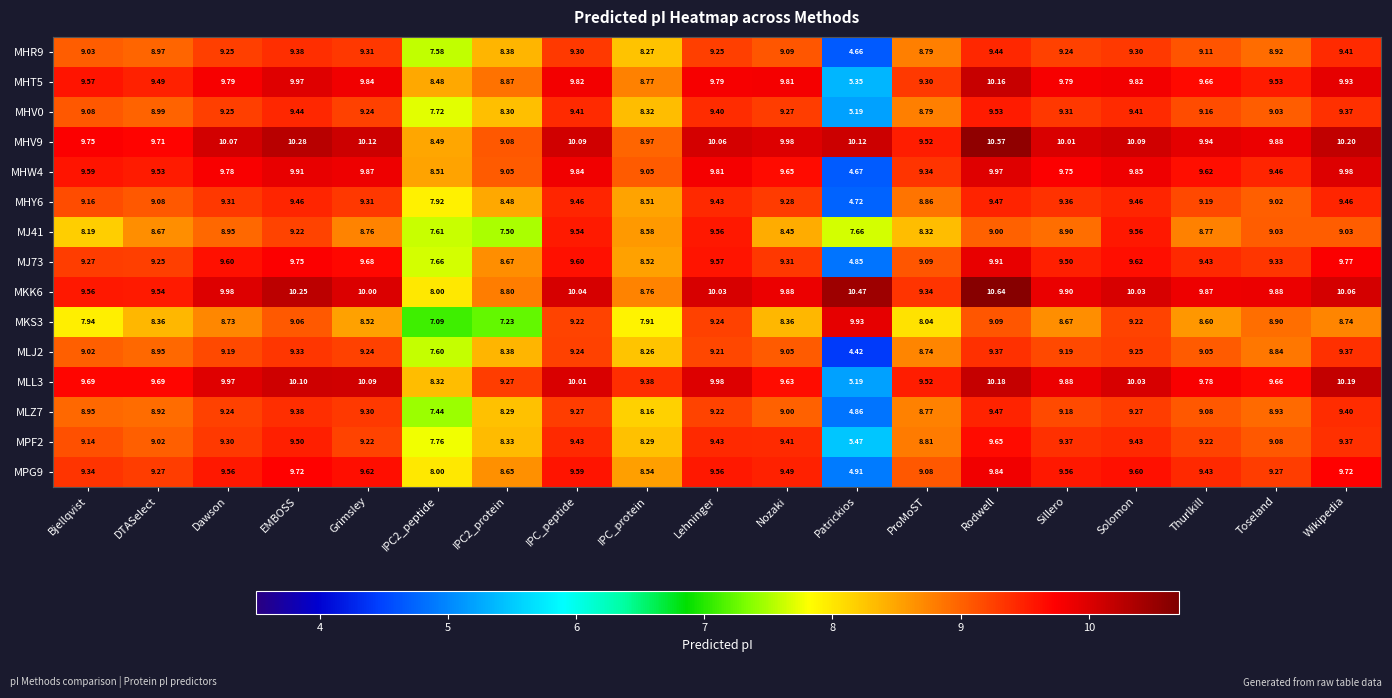

What is the total value across all series at Toseland?

138.8